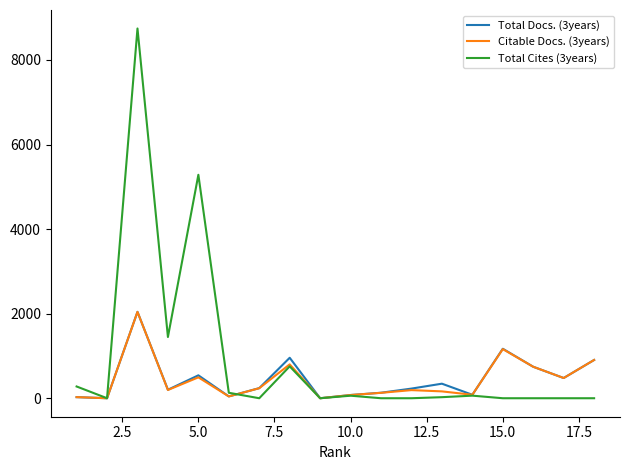

Which series has the largest range (max minus min)?

Total Cites (3years)